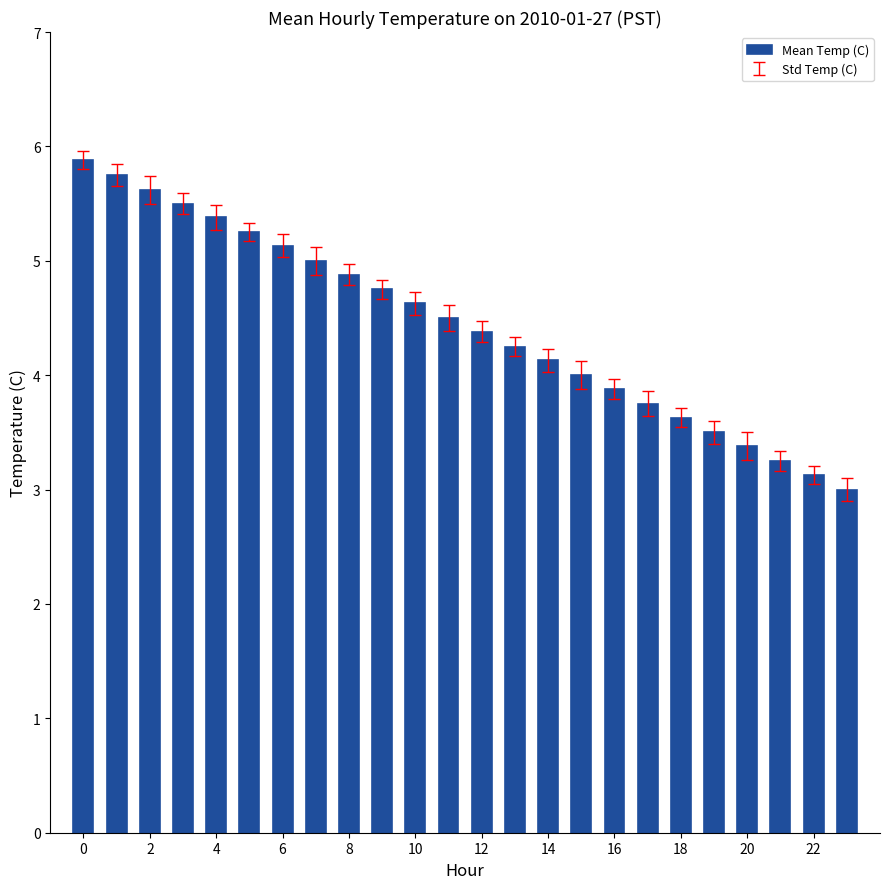

How many categories are shown in the chart?

24